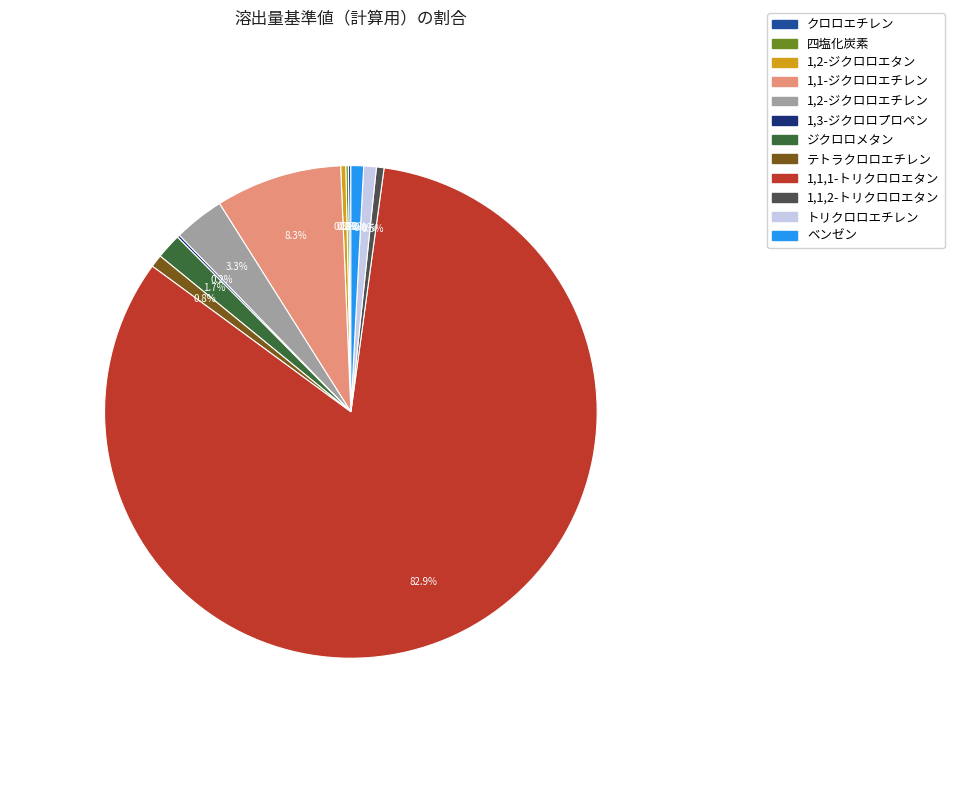

Which slice is the largest?

1,1,1-トリクロロエタン